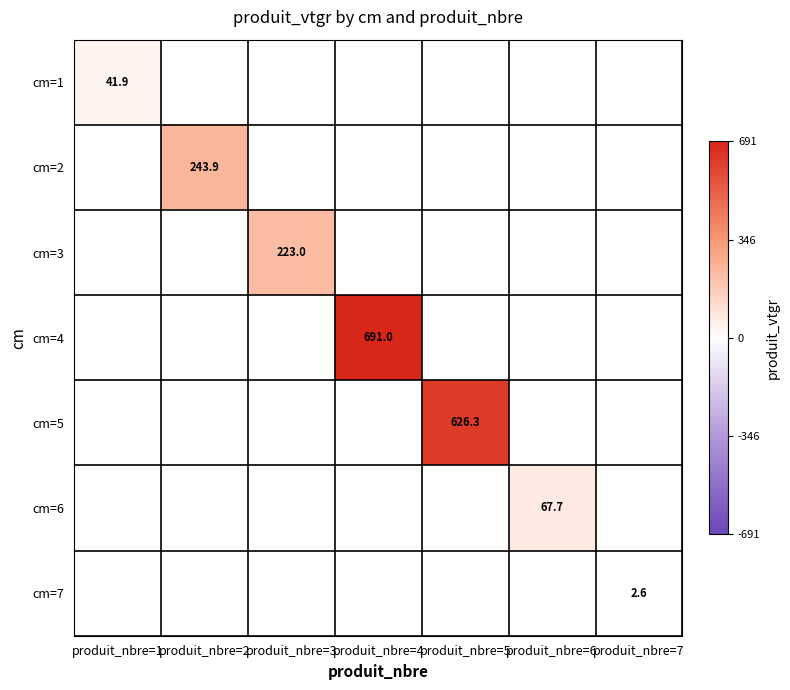

What is the total value across all series at produit_nbre=1?

41.9